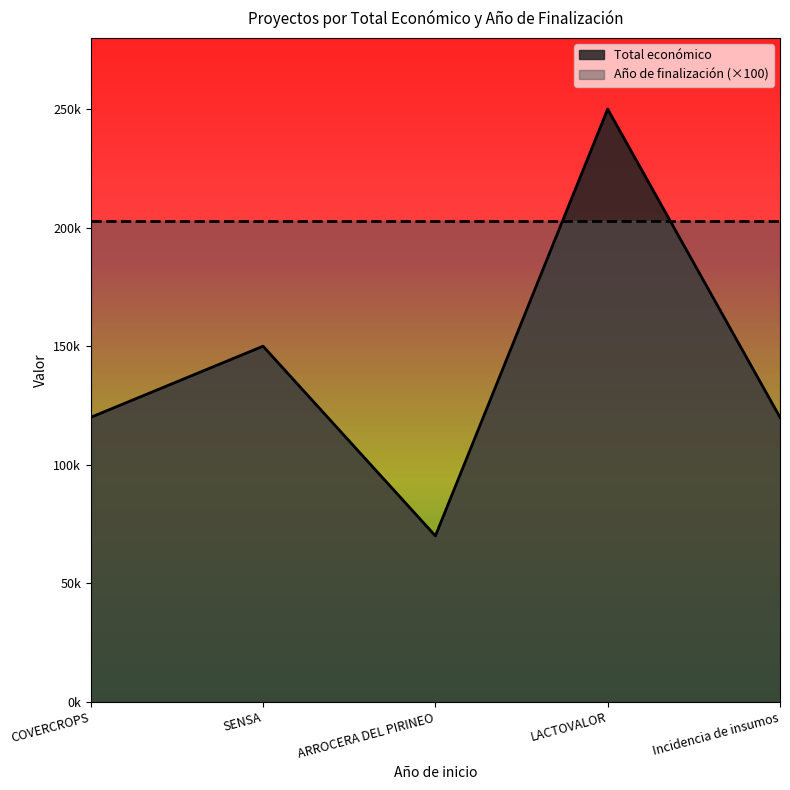

What is the ratio of the value at Incidencia de insumos to the value at SENSA?

0.8